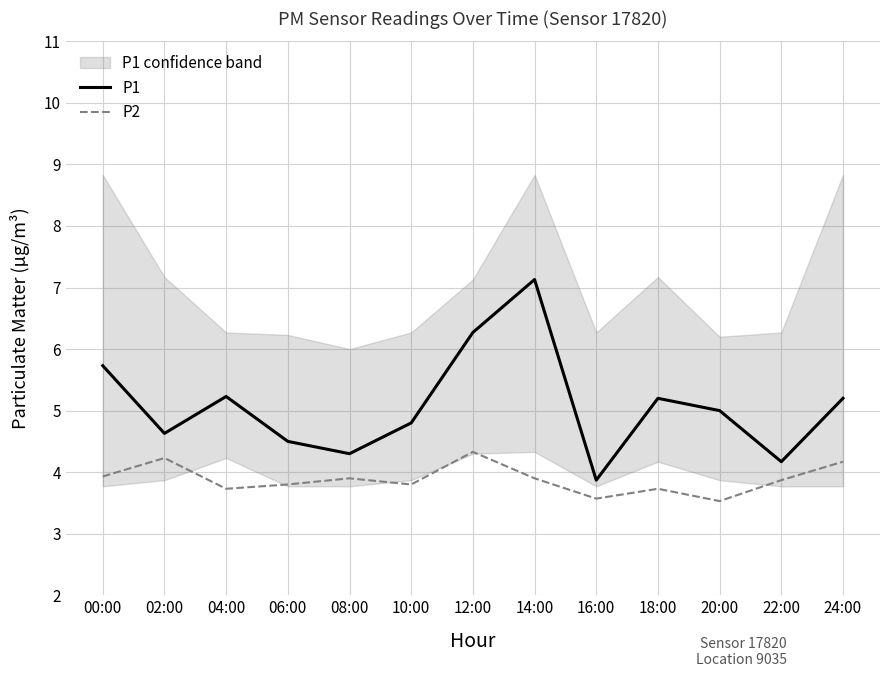

Which series has the largest total across all categories?

P1